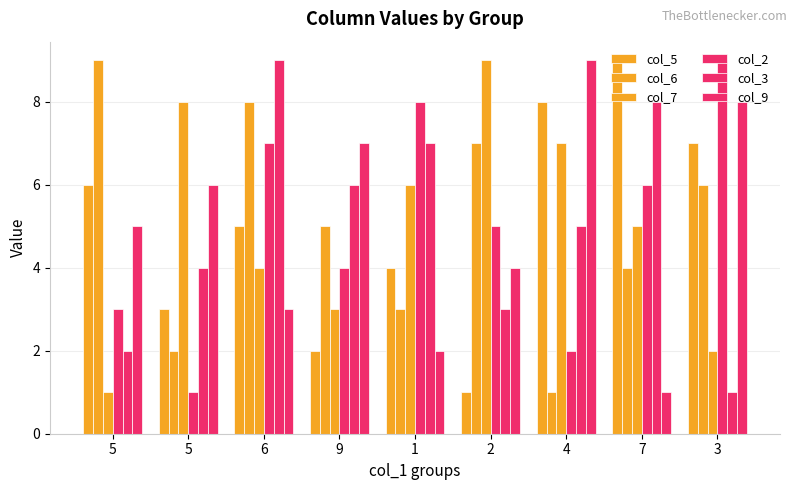

Reading left to right, transcribe all the data shown in this chart.

col_5: 5=6	5=3	6=5	9=2	1=4	2=1	4=8	7=9	3=7
col_6: 5=9	5=2	6=8	9=5	1=3	2=7	4=1	7=4	3=6
col_7: 5=1	5=8	6=4	9=3	1=6	2=9	4=7	7=5	3=2
col_2: 5=3	5=1	6=7	9=4	1=8	2=5	4=2	7=6	3=9
col_3: 5=2	5=4	6=9	9=6	1=7	2=3	4=5	7=8	3=1
col_9: 5=5	5=6	6=3	9=7	1=2	2=4	4=9	7=1	3=8